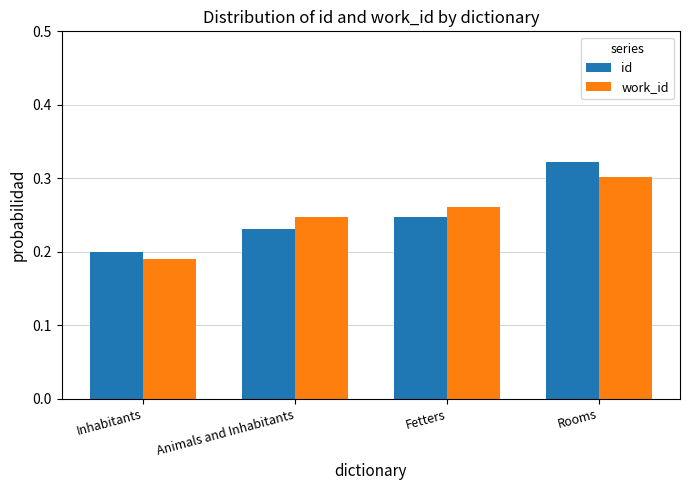

What is the total value across all series at Rooms?

0.6